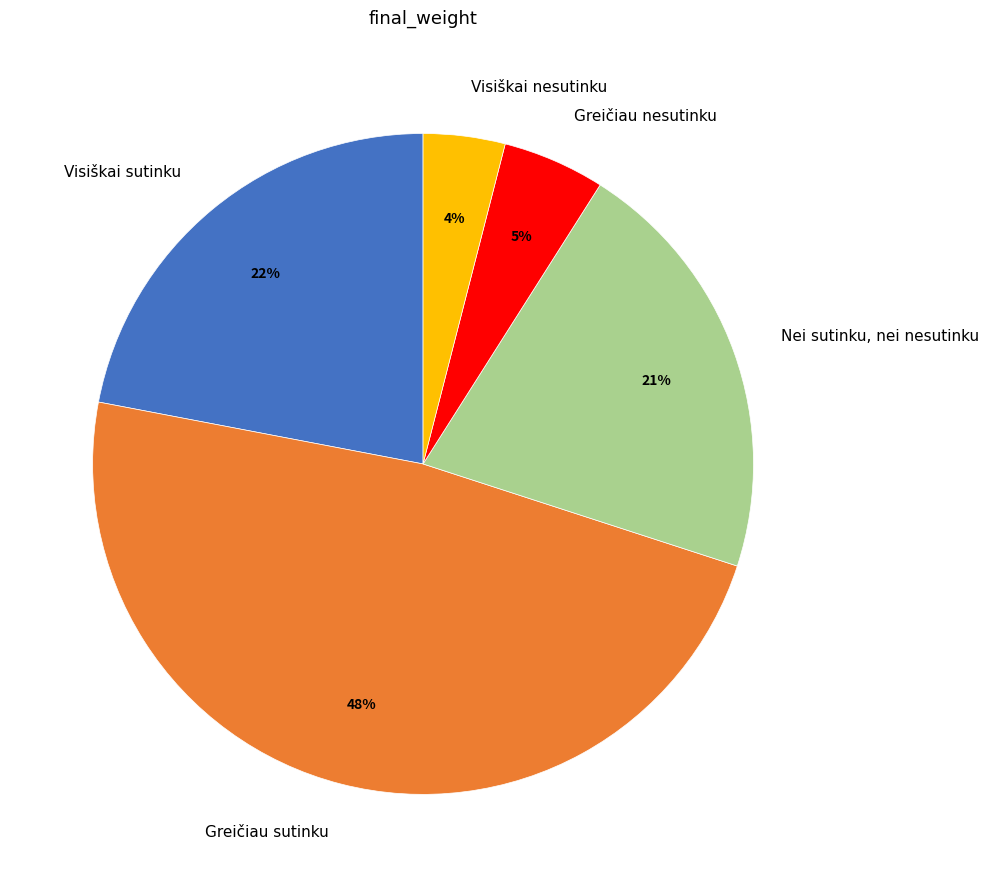

How many segments does this pie chart have?

5